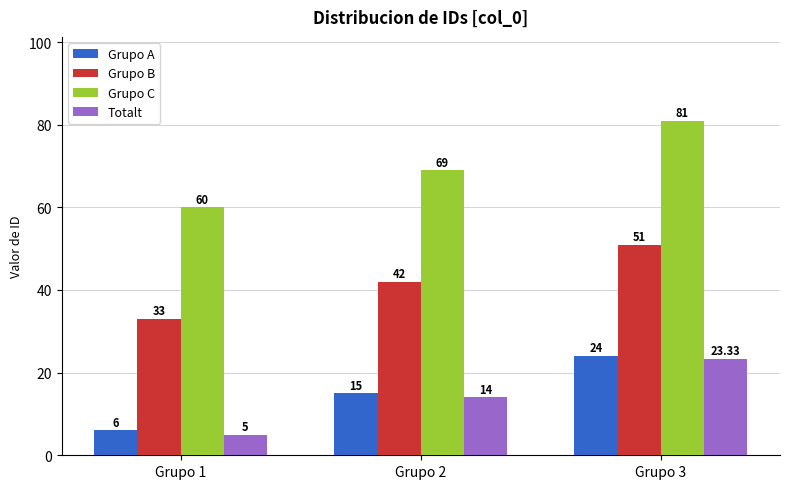

What is the greatest value displayed?

81.0